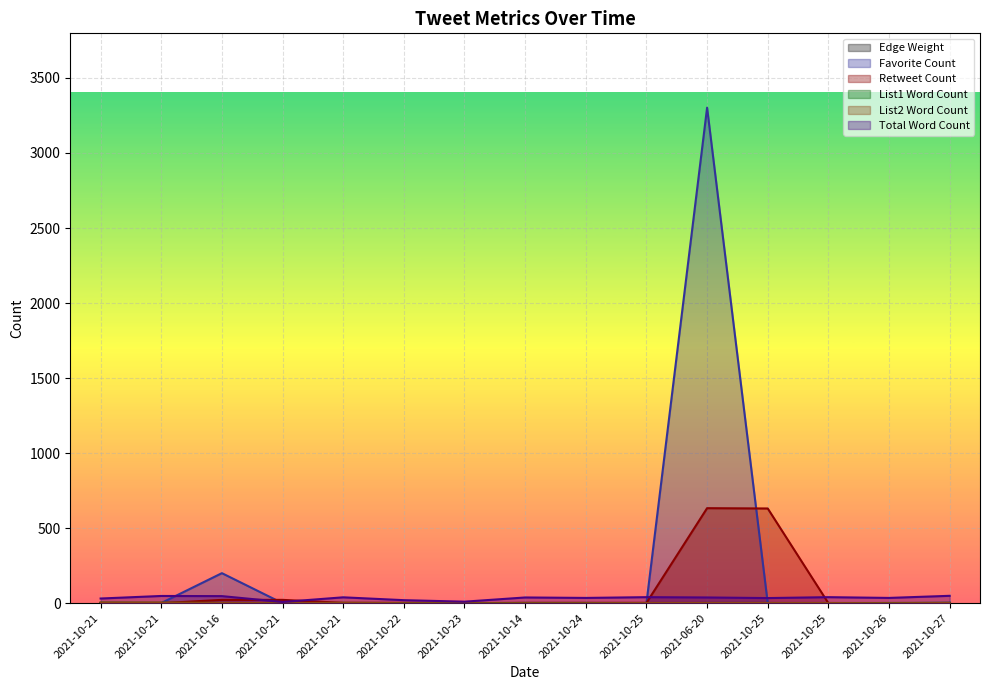

How many interior local peaks does the Total Word Count series have?

5